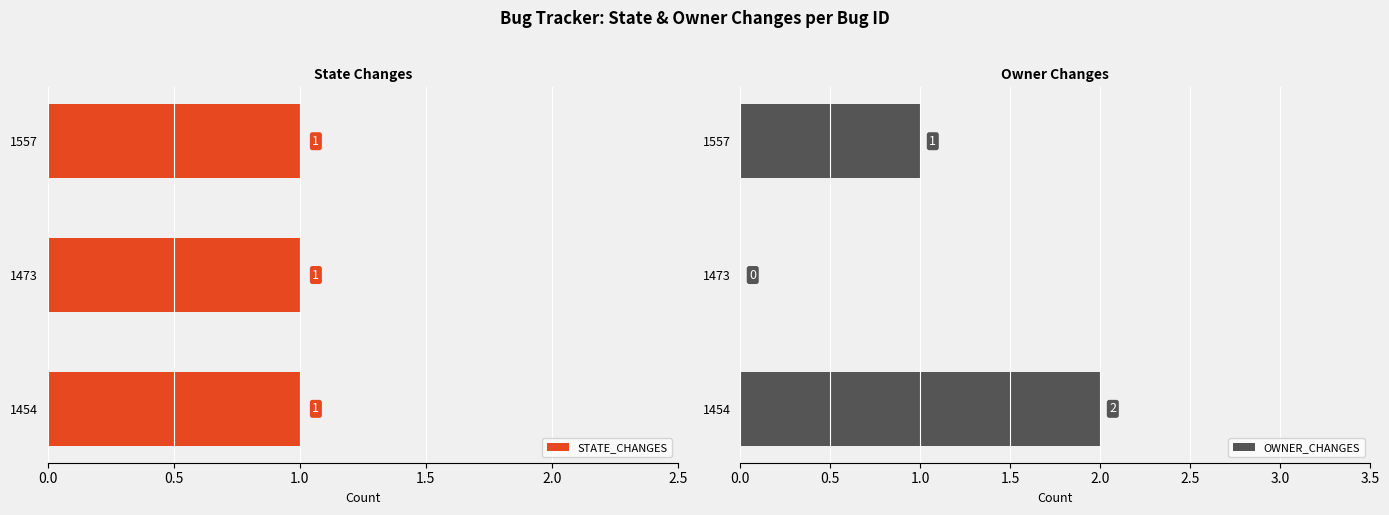

True or false: OWNER_CHANGES has a value of 1 at 1557.

True